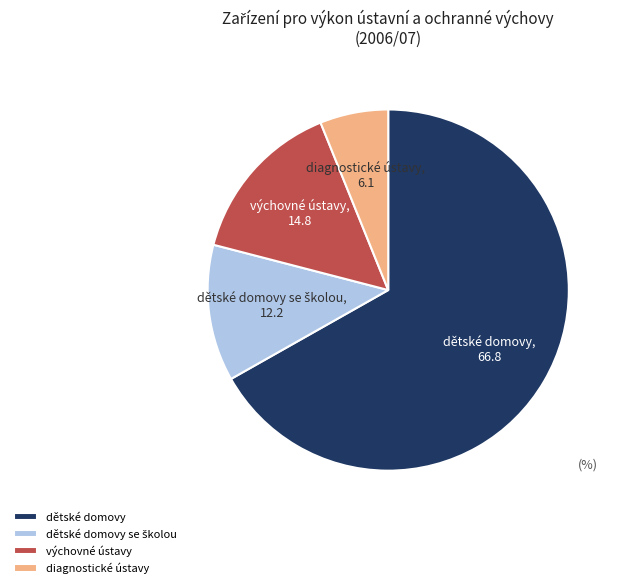

How many segments does this pie chart have?

4